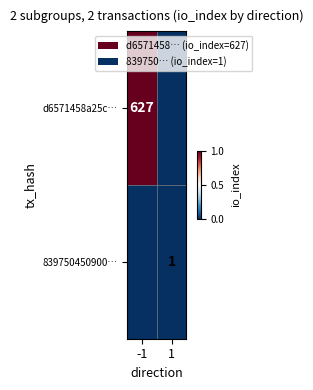

Is it true that 839750450900… equals 1 at 1?

True